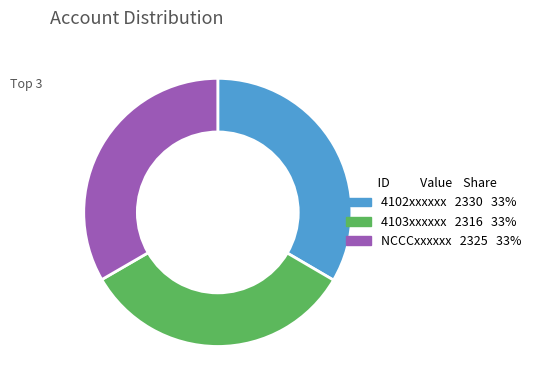

Is the sum of NCCCxxxxxx and 4102xxxxxx greater than half?

Yes